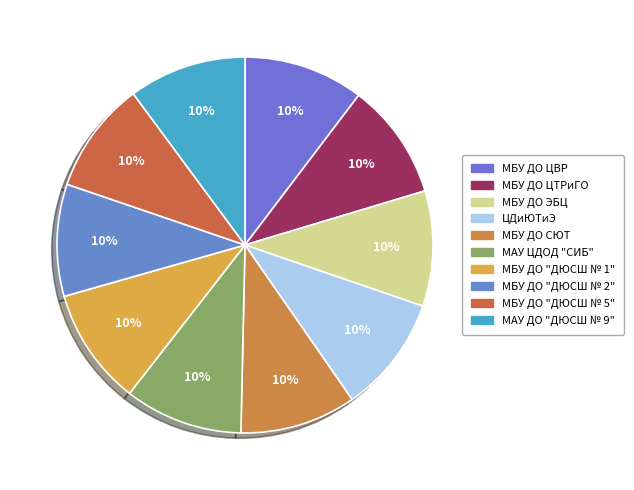

Which category has the biggest portion of the pie?

МБУ ДО ЦВР